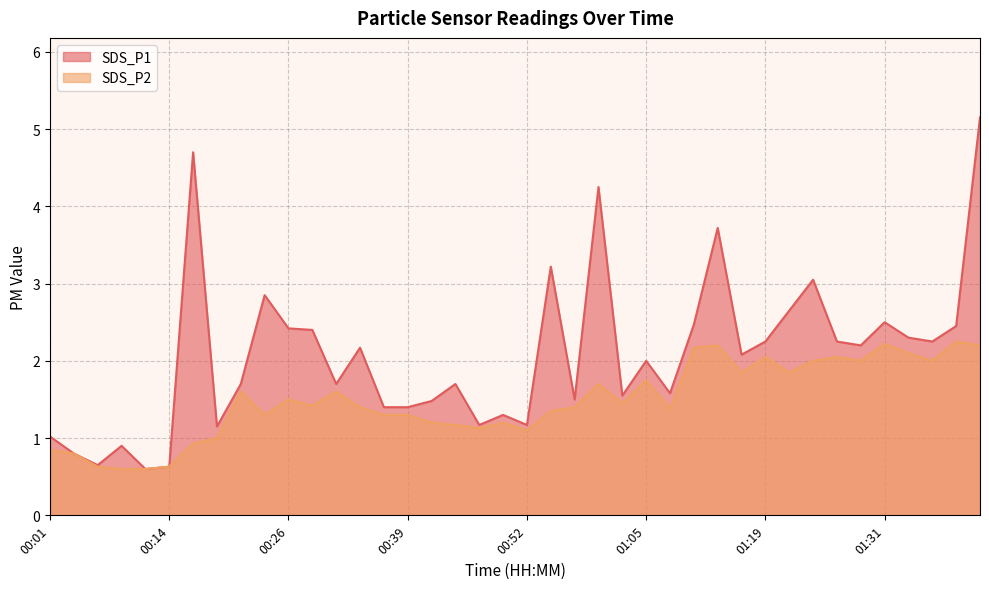

True or false: SDS_P2 and SDS_P1 cross at least once.

False